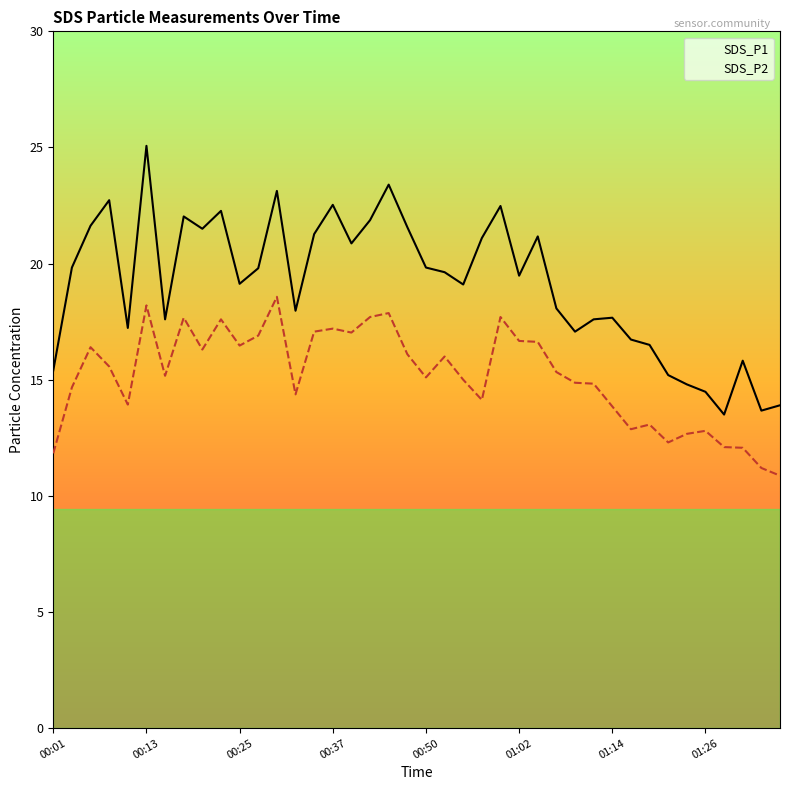

What is the average value of the SDS_P1 series?

19.1